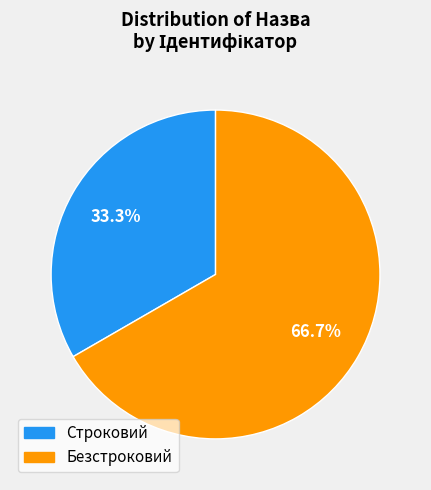

Which category has the smallest portion of the pie?

Строковий